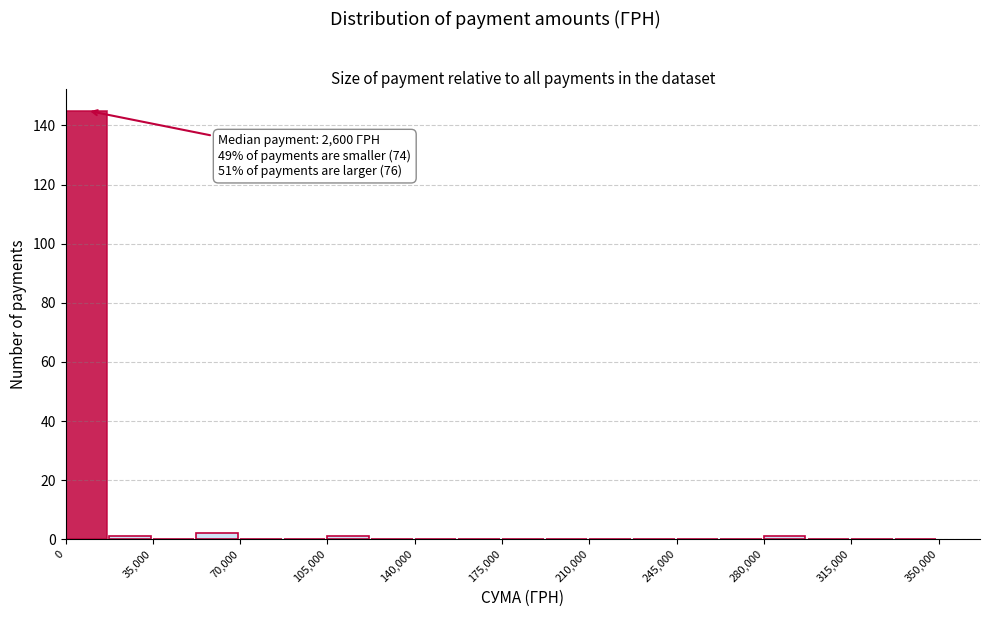

Around what value on the x-axis is the tallest bar? Give the approximate position of its centre, as read against the axis.

10000